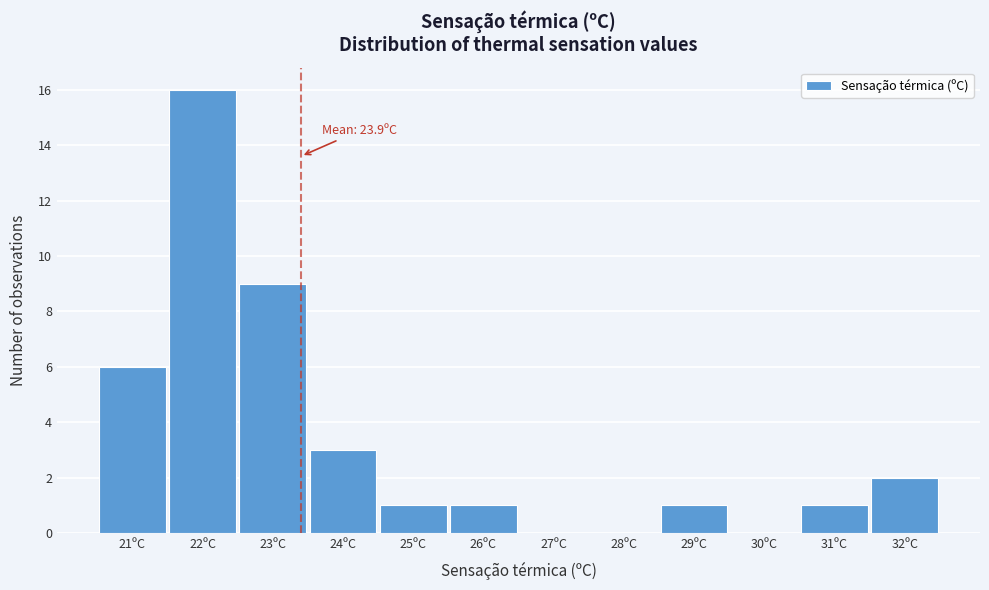

Reading left to right, list all the values displayed in this chart.

21ºC=6	22ºC=16	23ºC=9	24ºC=3	25ºC=1	26ºC=1	27ºC=0	28ºC=0	29ºC=1	30ºC=0	31ºC=1	32ºC=2